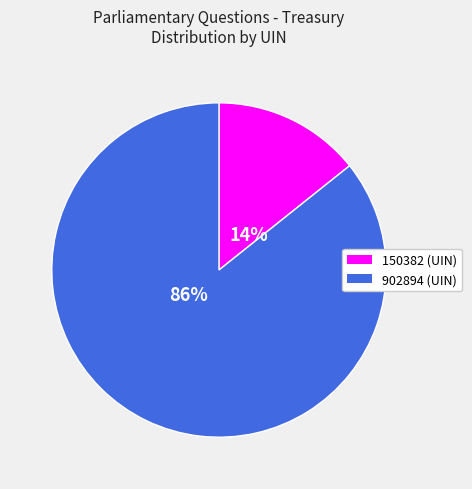

Is it true that 150382 is 14% of the pie?

True